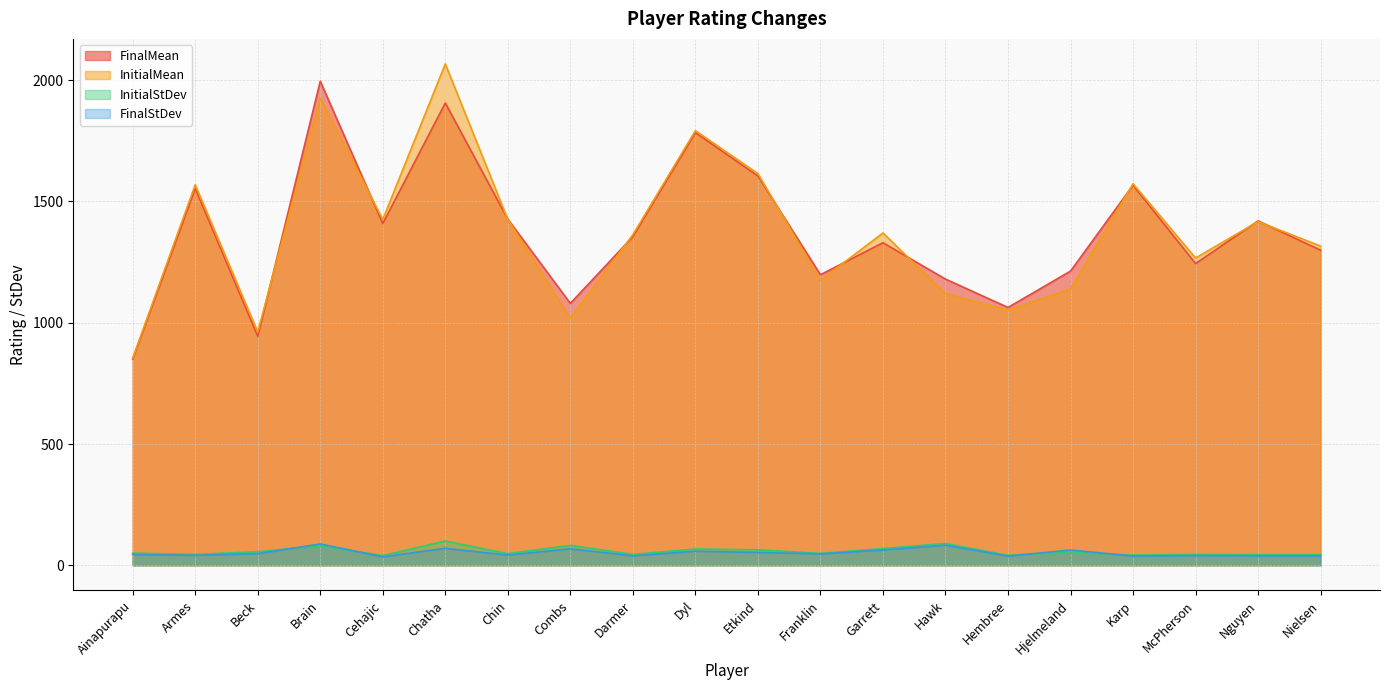

True or false: FinalMean and InitialStDev intersect in this chart.

False